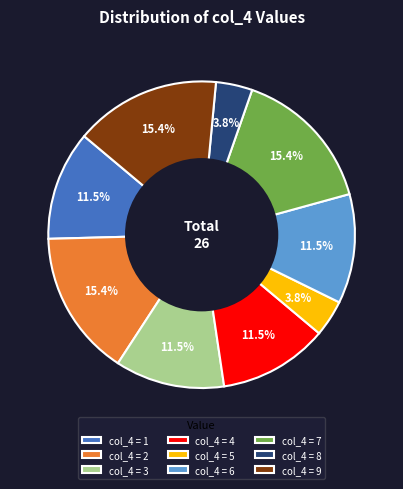

Count the number of slices in the pie.

9